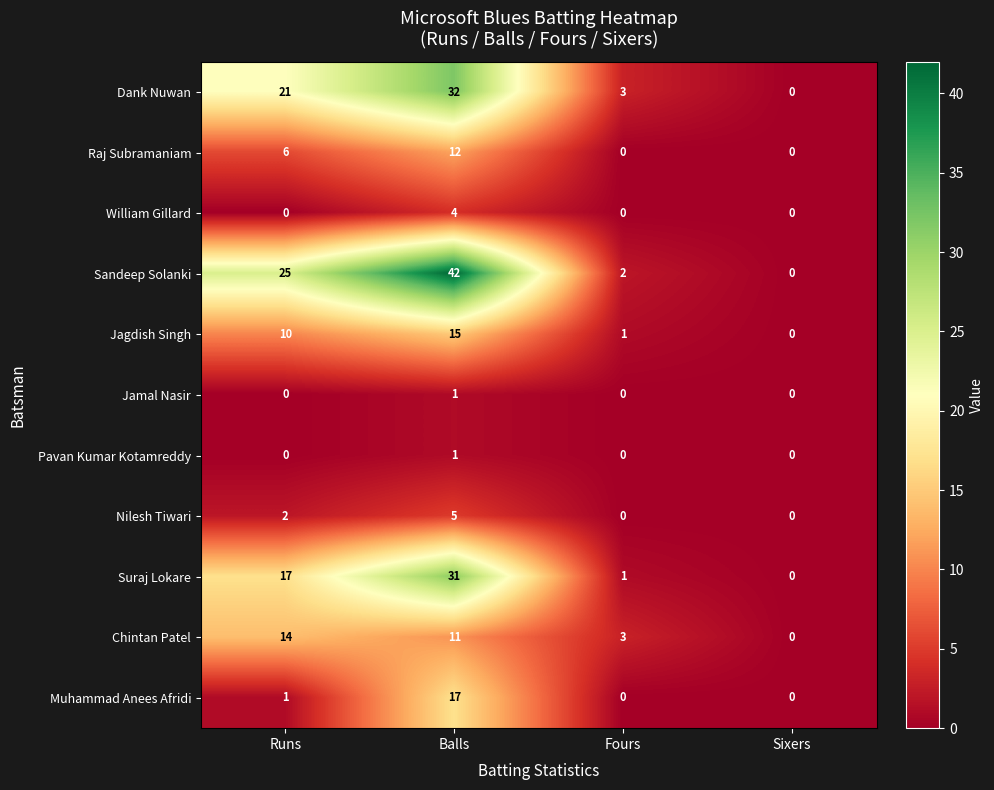

Count the number of categories in the chart.

4